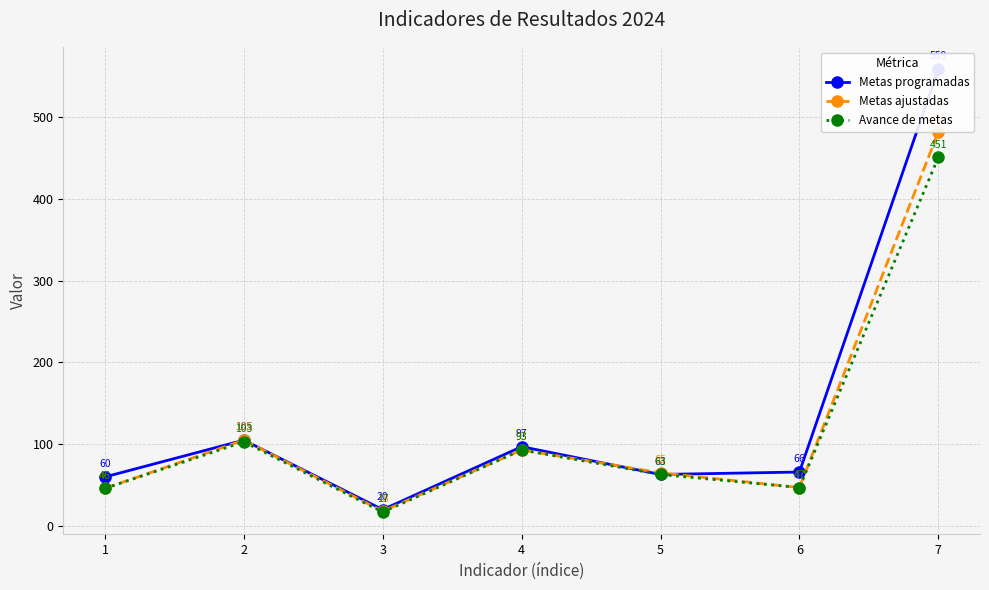

How many values in the Avance de metas series exceed 63?

3